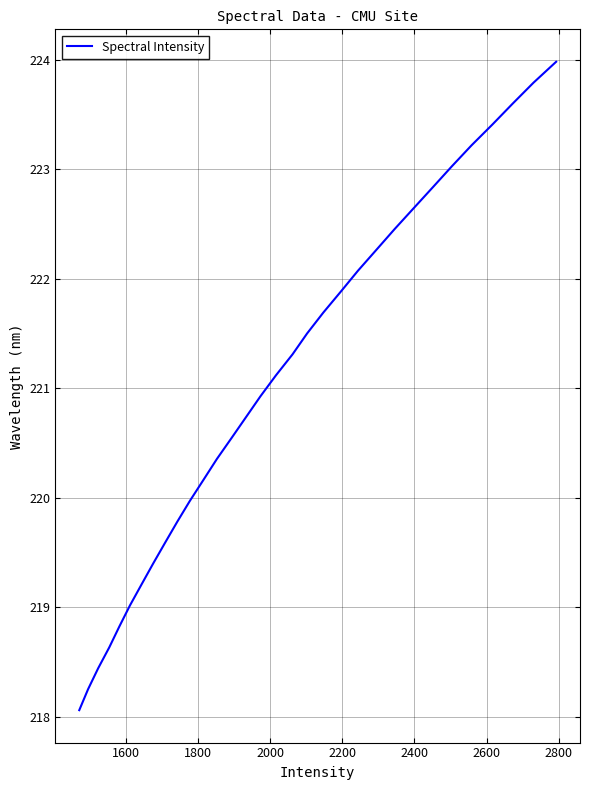

What is the smallest value displayed?

218.1